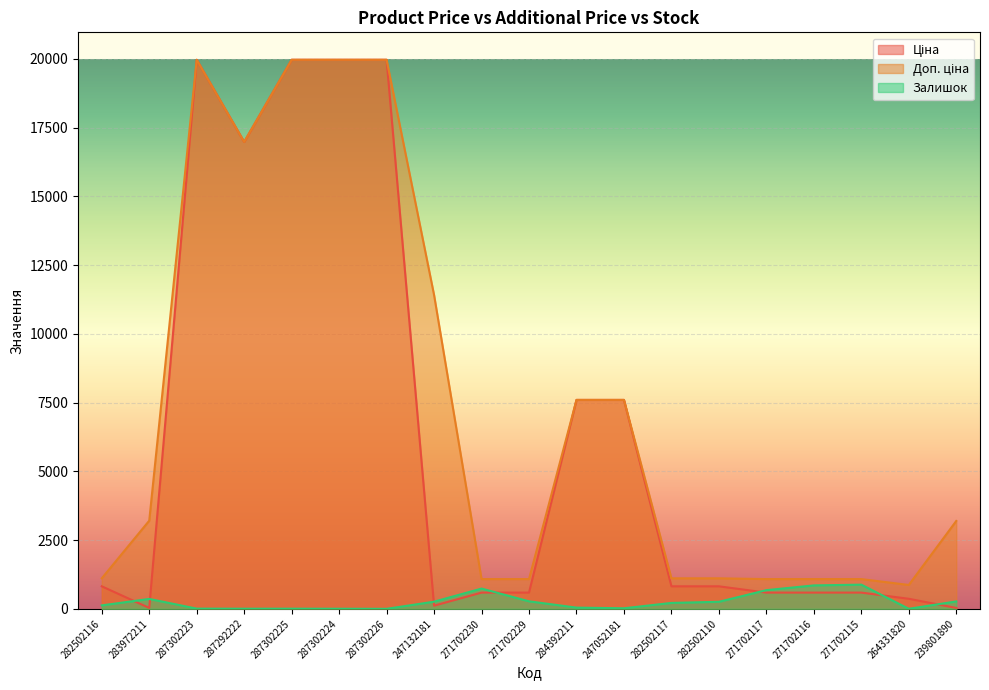

Rank the series by their maximum value, from lowest to highest.

Залишок, Ціна, Доп. ціна